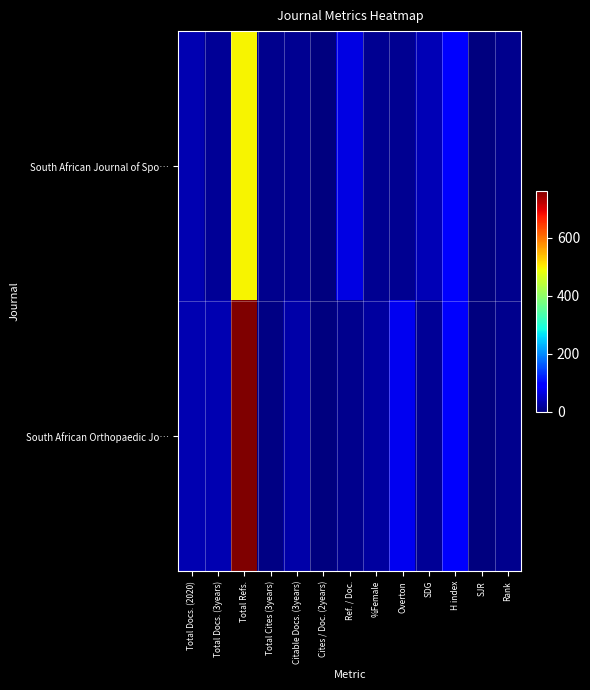

List the series in order of their overall mean, highest first.

South African Orthopaedic Jo…, South African Journal of Spo…